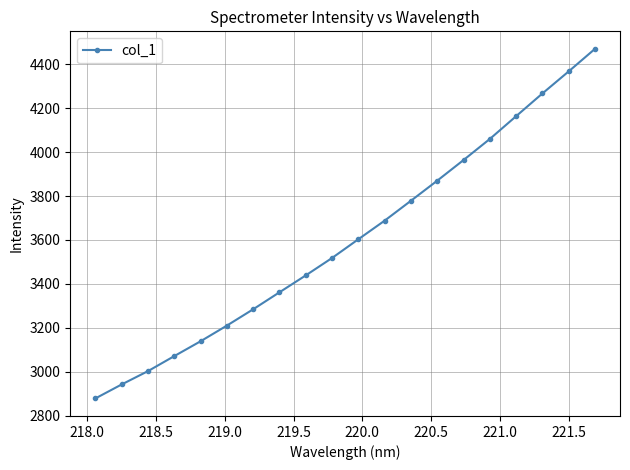

What is the difference between the second highest and second lowest values?

1425.4